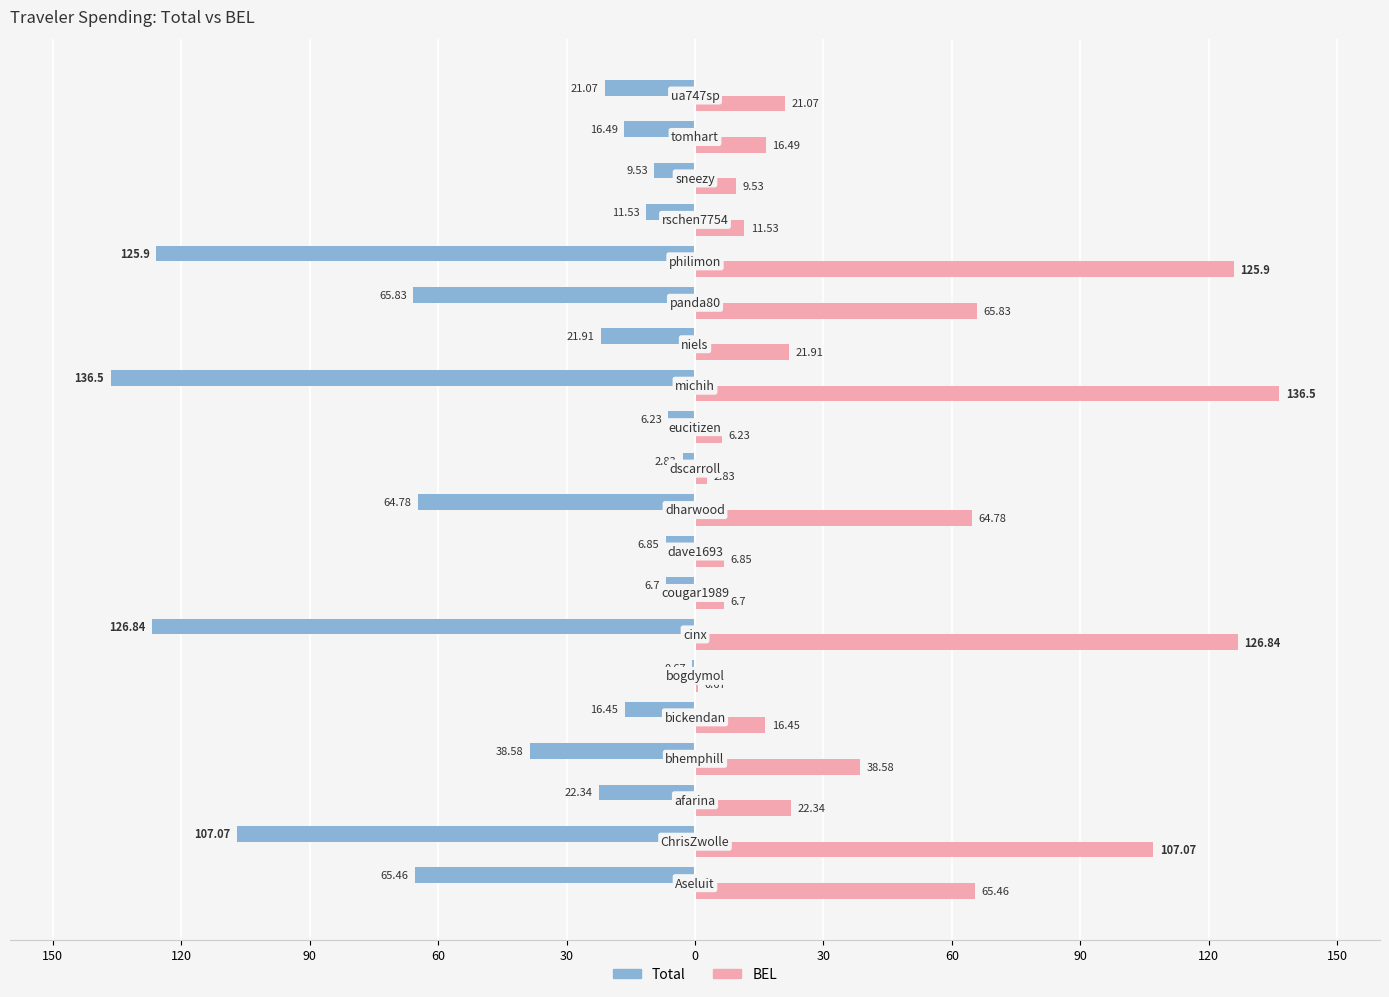

Which series has the largest total across all categories?

BEL